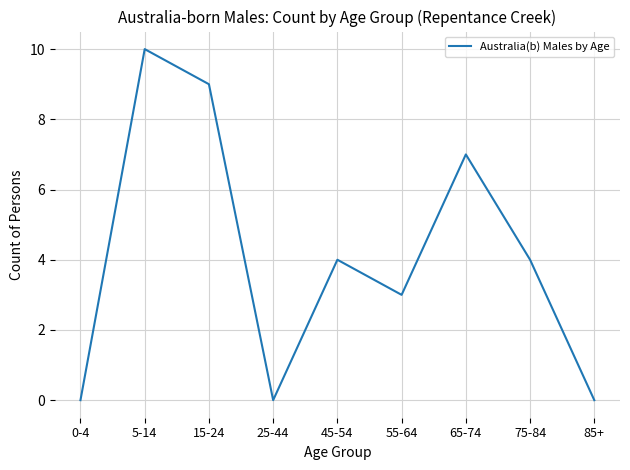

What position from the right is 65-74?

3